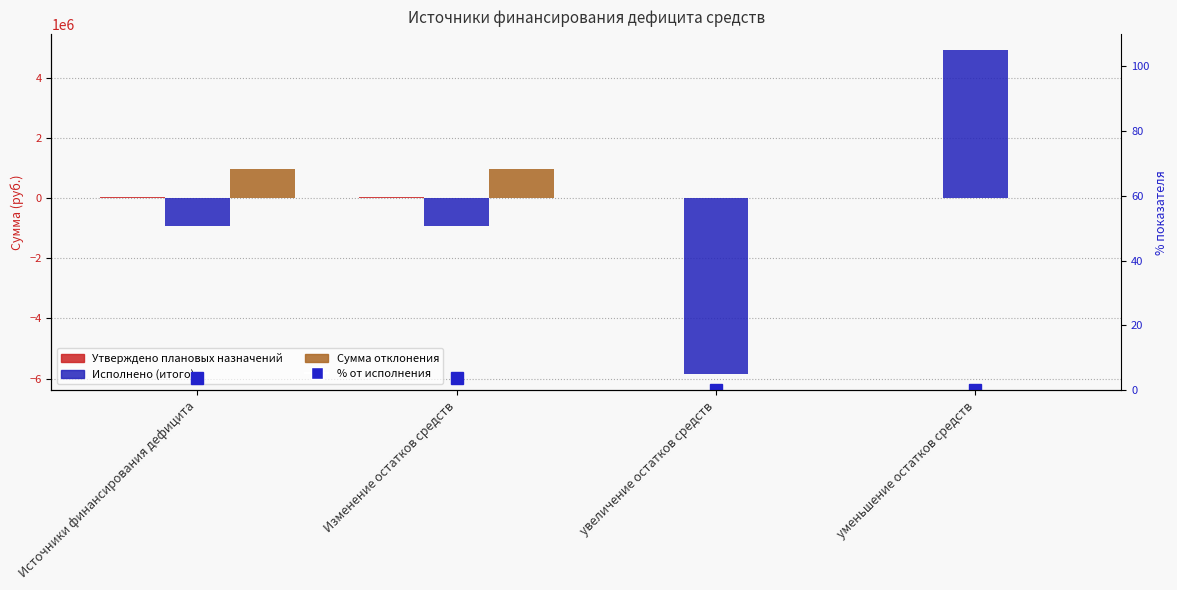

Rank the categories by Исполнено (итого) value from lowest to highest.

увеличение остатков средств, Источники финансирования дефицита, Изменение остатков средств, уменьшение остатков средств